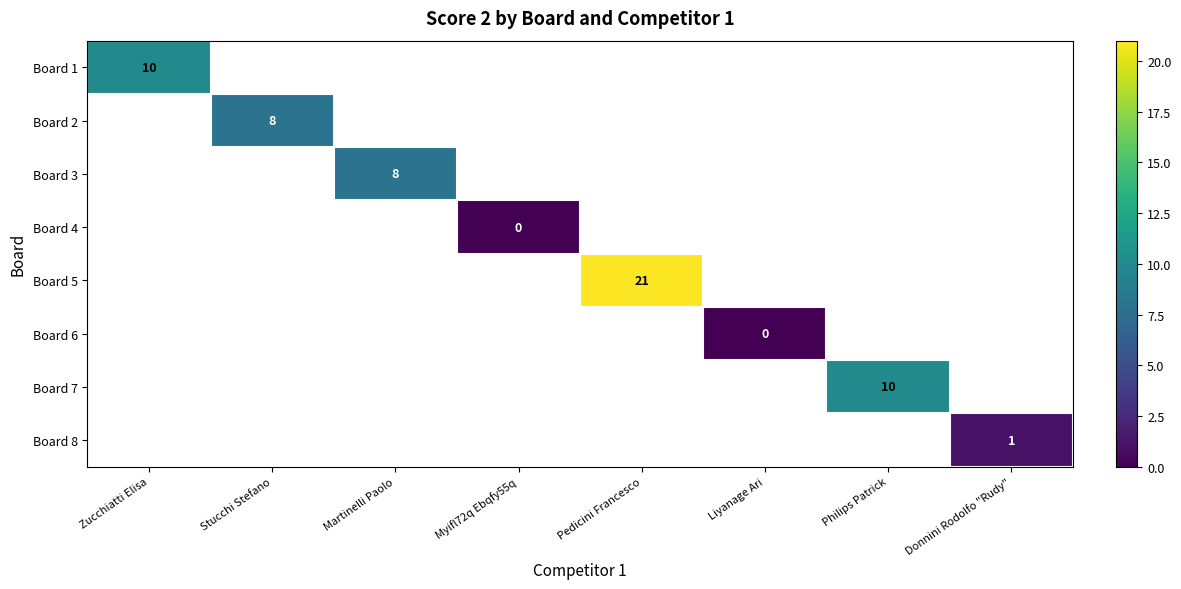

True or false: Board 7 has a value of 13 at Philips Patrick.

False